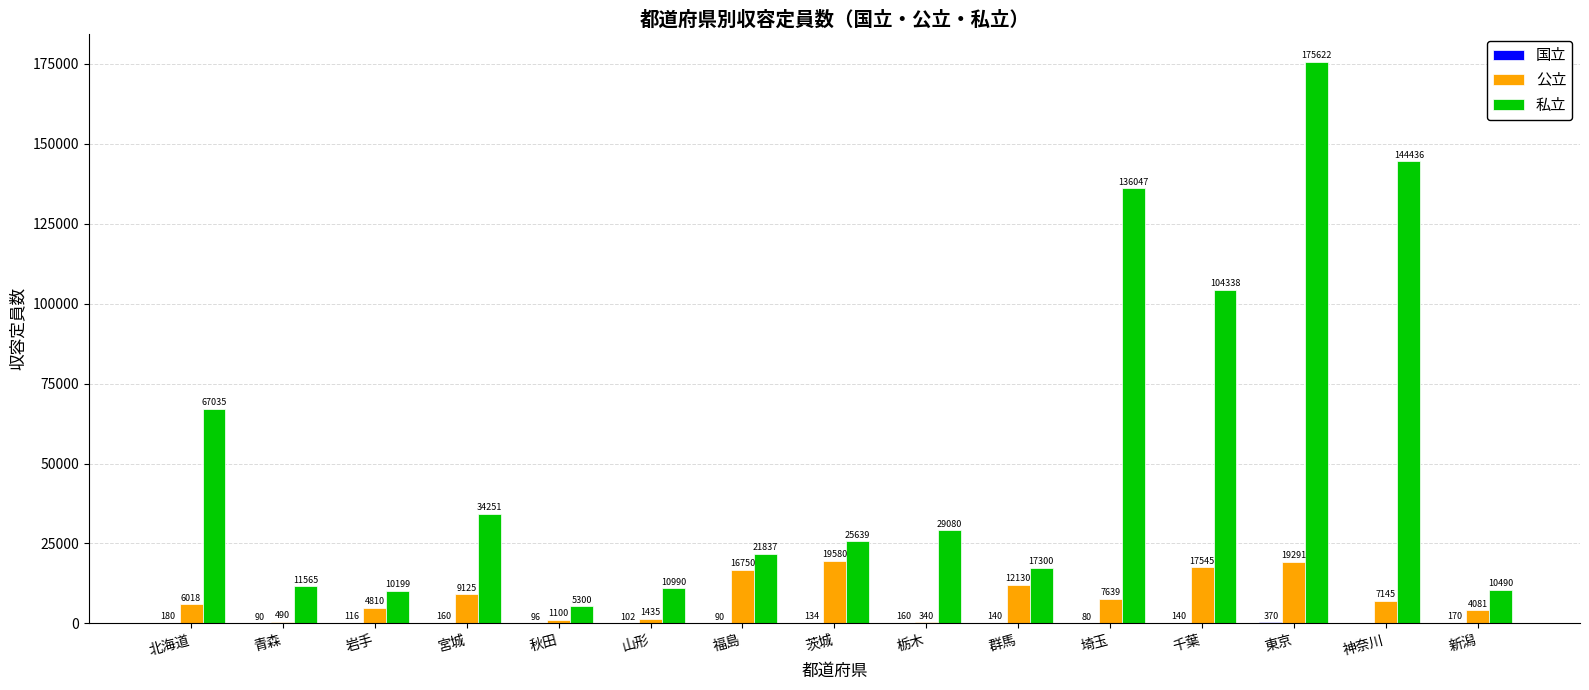

At which label does 私立 first exceed 25639?

北海道